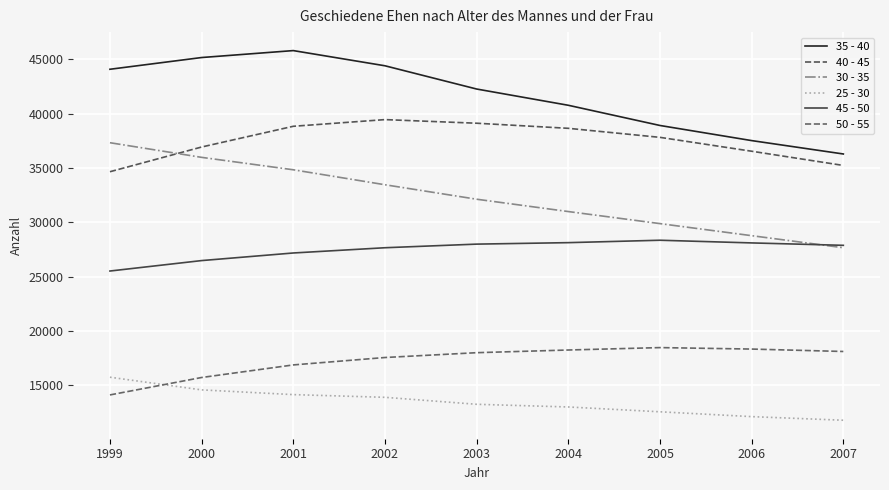

What is the minimum value shown in the chart?

11765